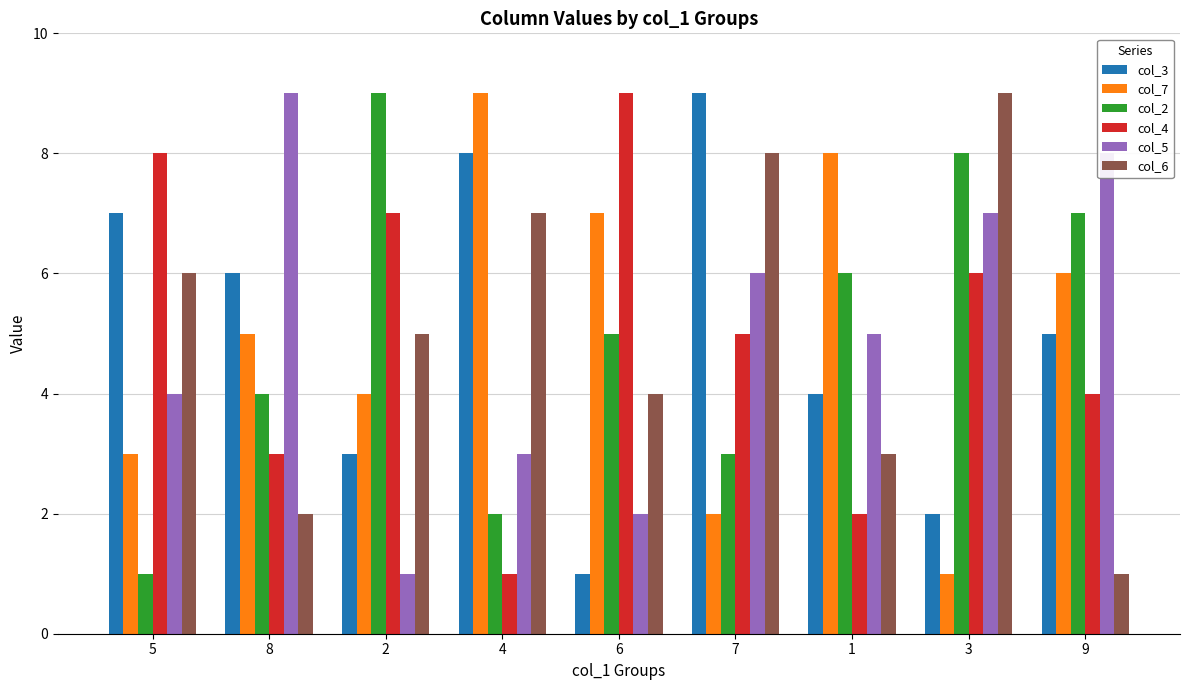

Rank the categories by col_7 value from highest to lowest.

4, 1, 6, 9, 8, 2, 5, 7, 3